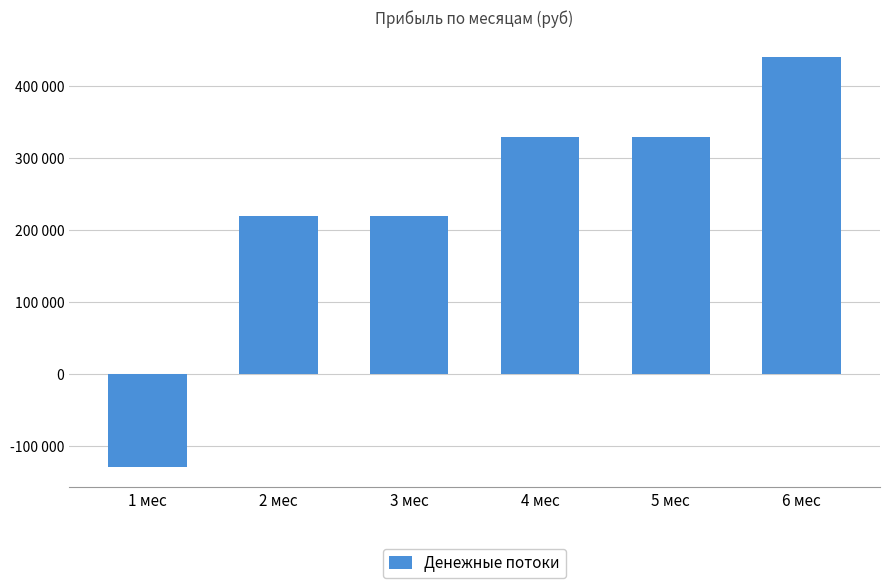

Which label corresponds to the smallest value in the chart?

1 мес